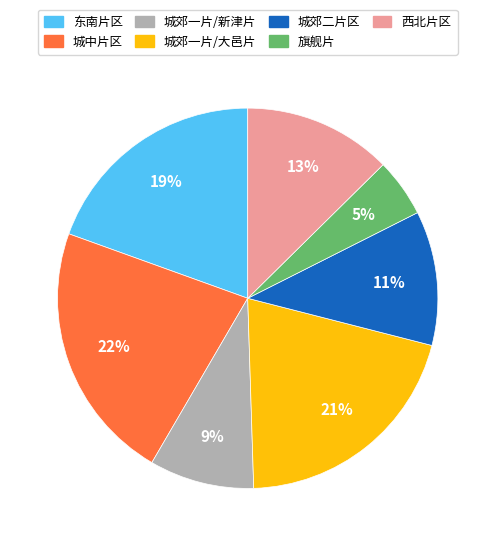

Between 旗舰片 and 城郊二片区, which is larger?

城郊二片区